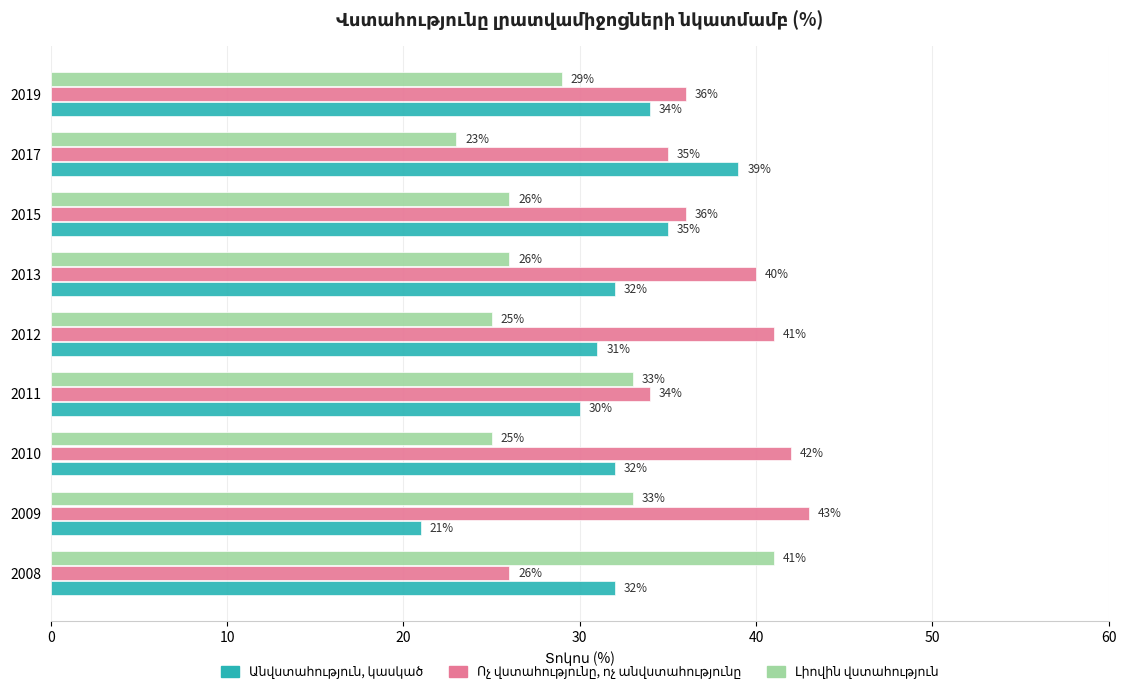

What is the difference between the highest and lowest values at 2015?

10